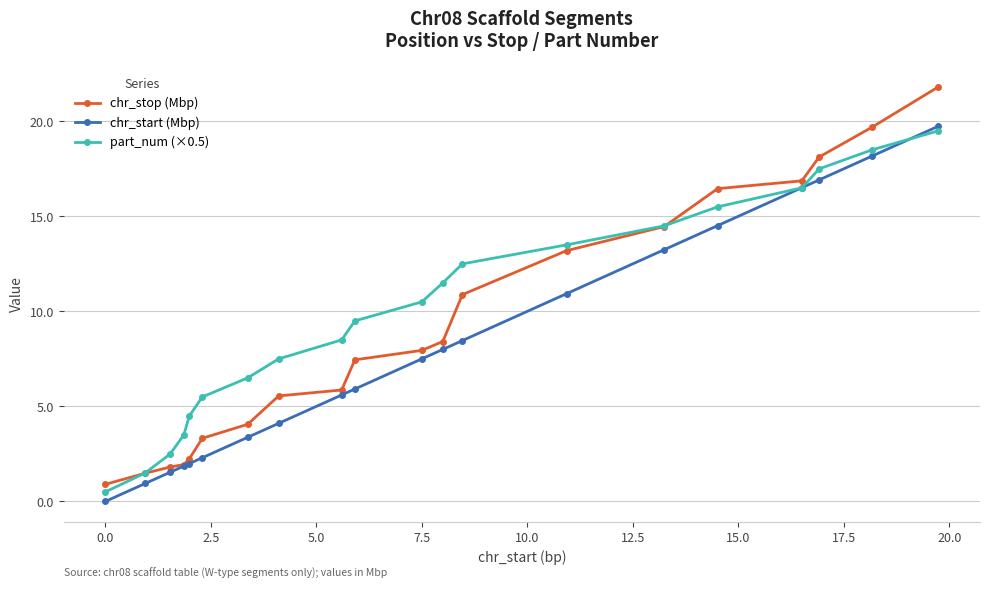

What are all the series names shown in the legend?

chr_stop (Mbp), chr_start (Mbp), part_num (×0.5)